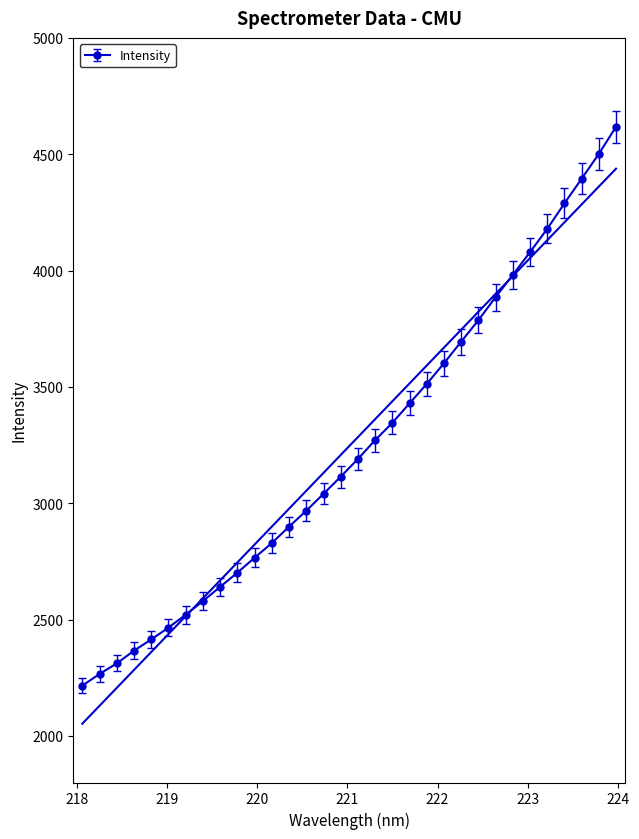

How many categories are shown in the chart?

32